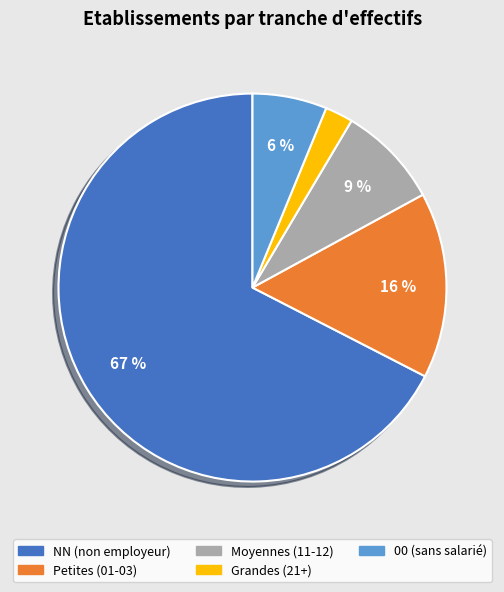

To the nearest percent, what is the average slice percentage?

20%